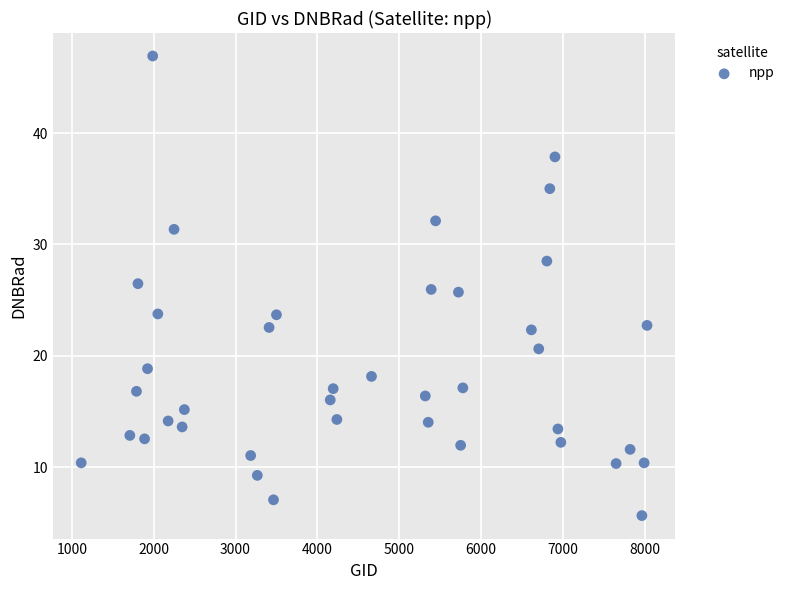

What is the range of Y values (max minus min)?

41.3